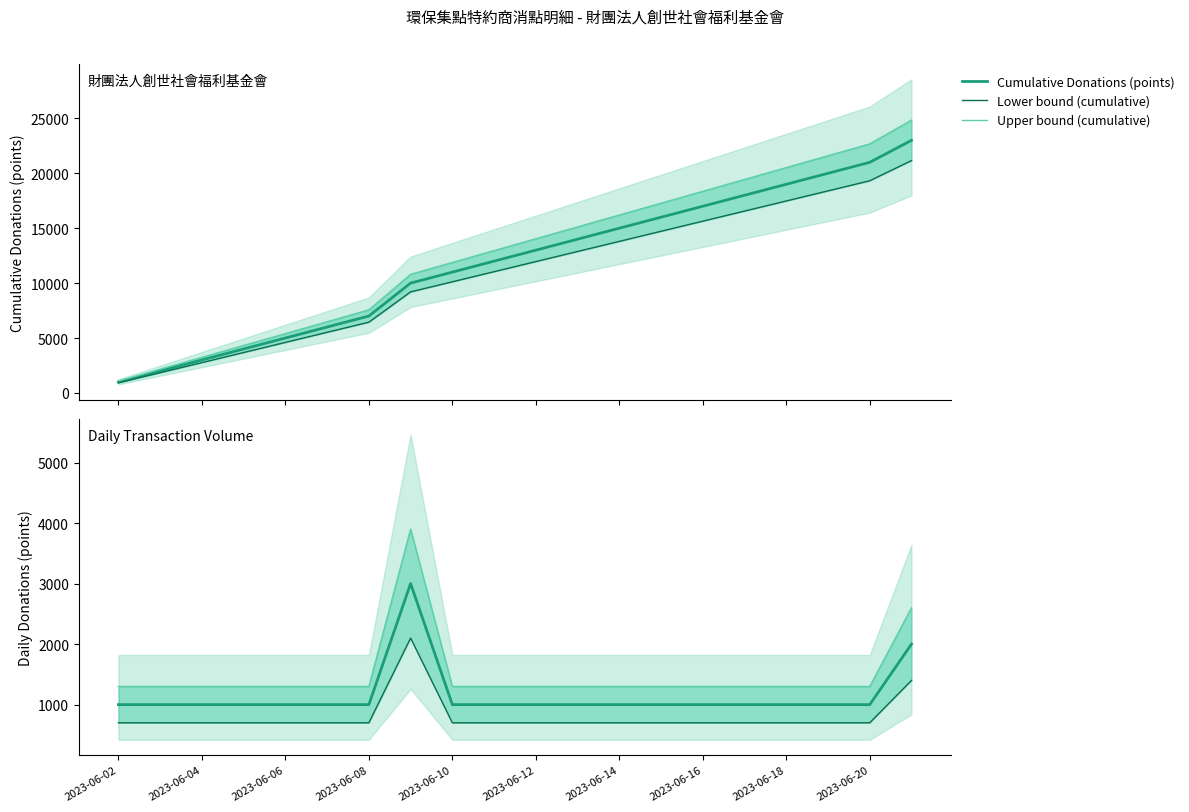

What is the lowest value of the Cumulative Donations (points) series?

1000